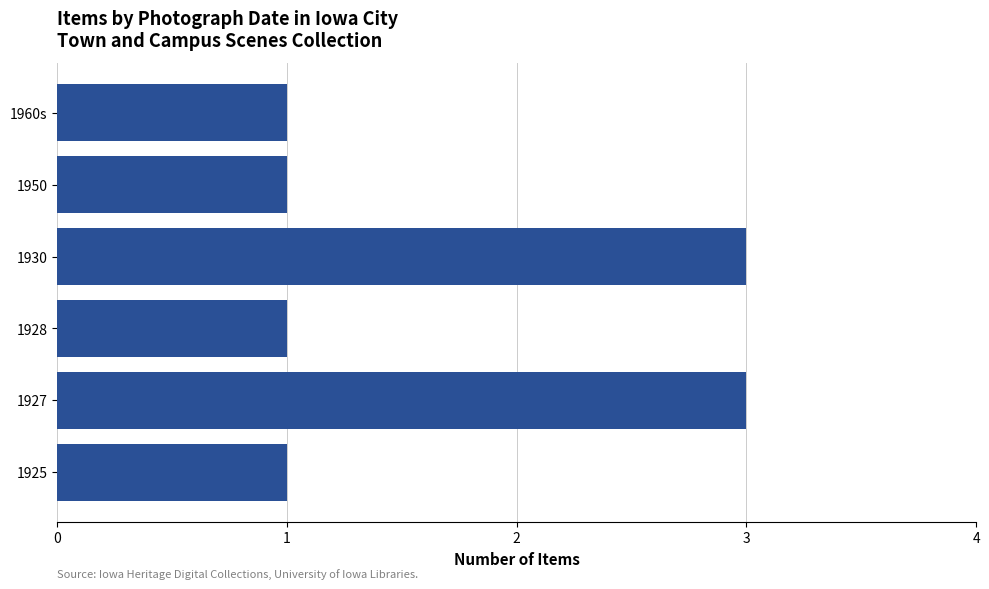

Does the chart contain stacked bars?

No